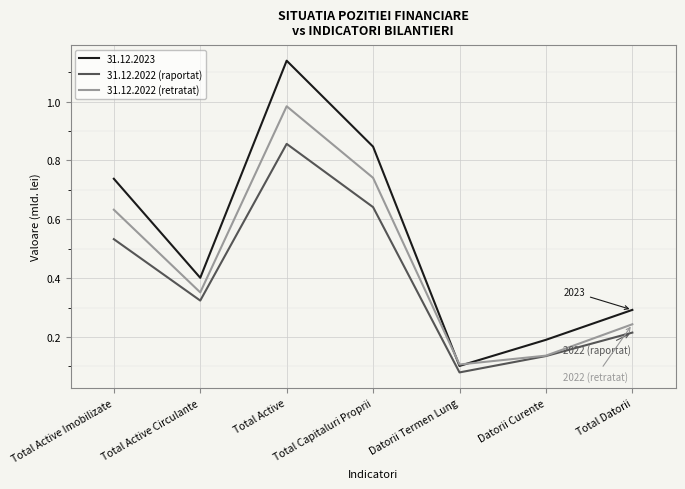

Which series has the widest spread of values?

31.12.2023